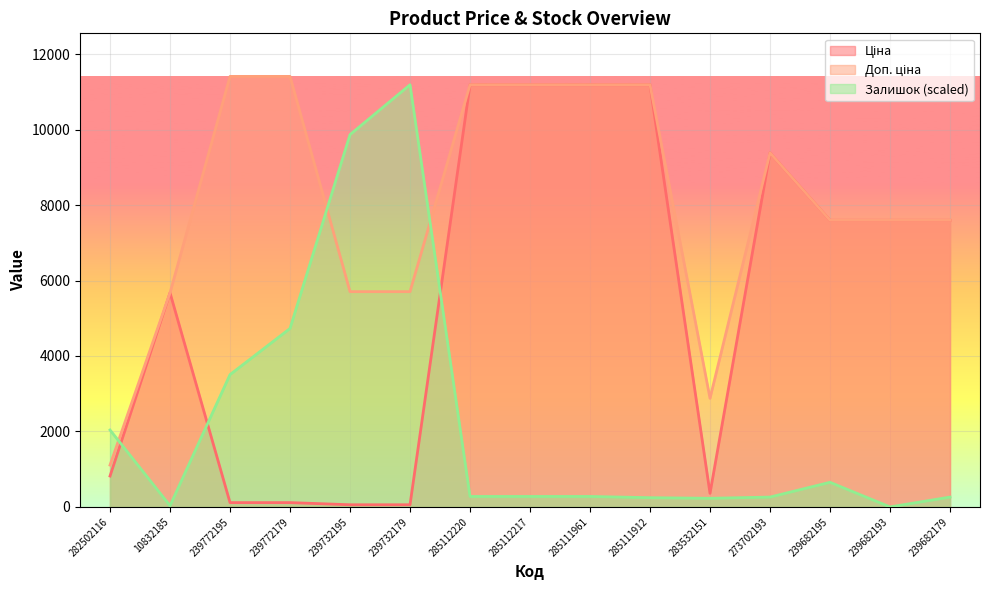

Between 239732195 and 285111912, which series saw the biggest shift?

Ціна